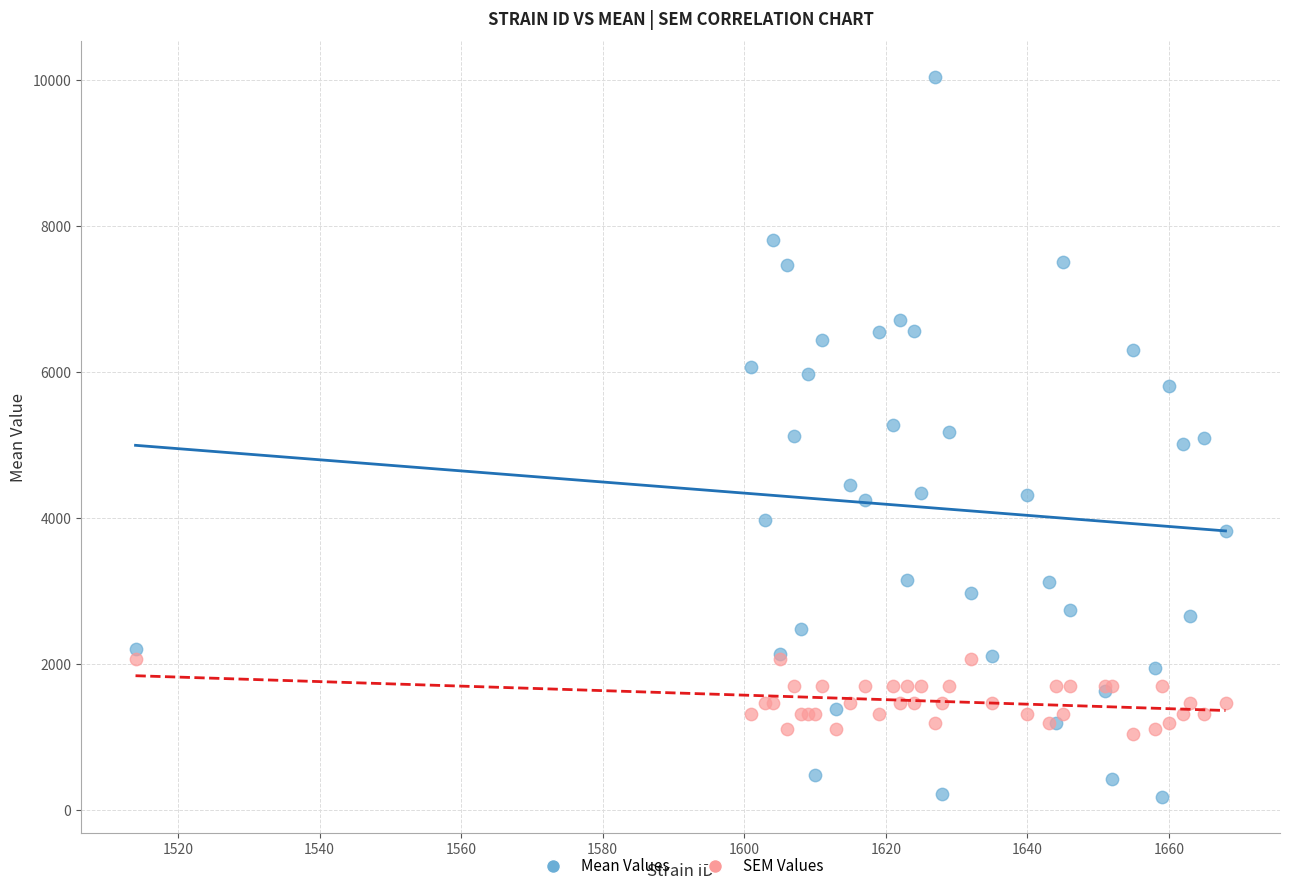

What are all the series names shown in the legend?

Mean Values, SEM Values